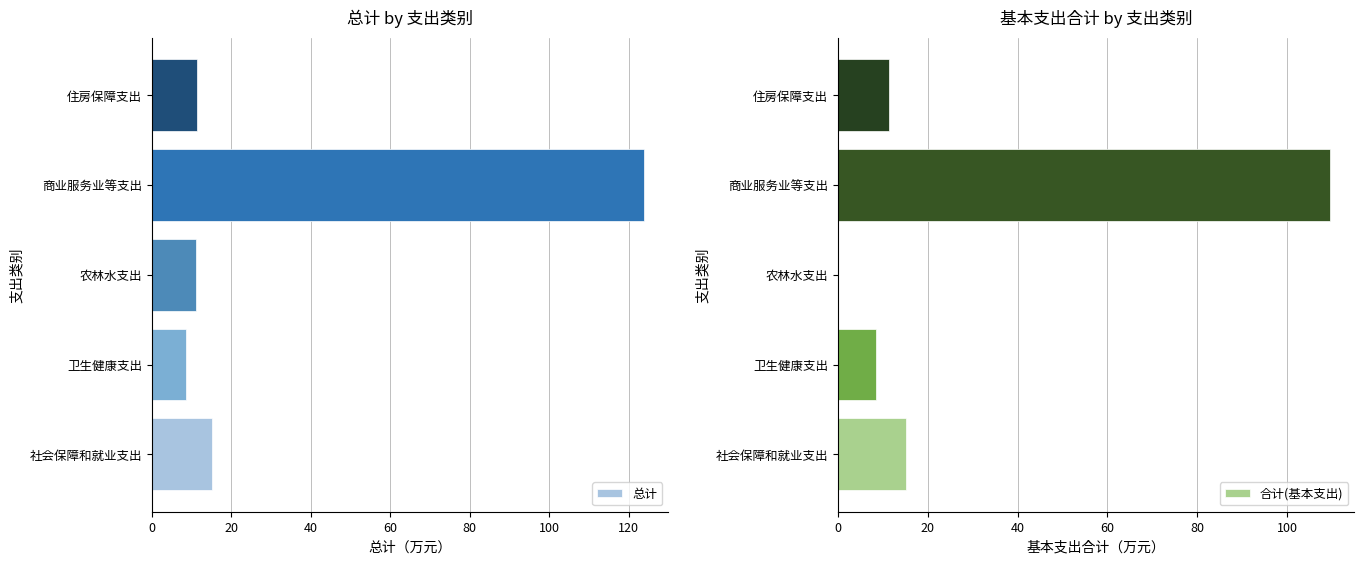

Where is 合计(基本支出) nearest to the value 54?

社会保障和就业支出